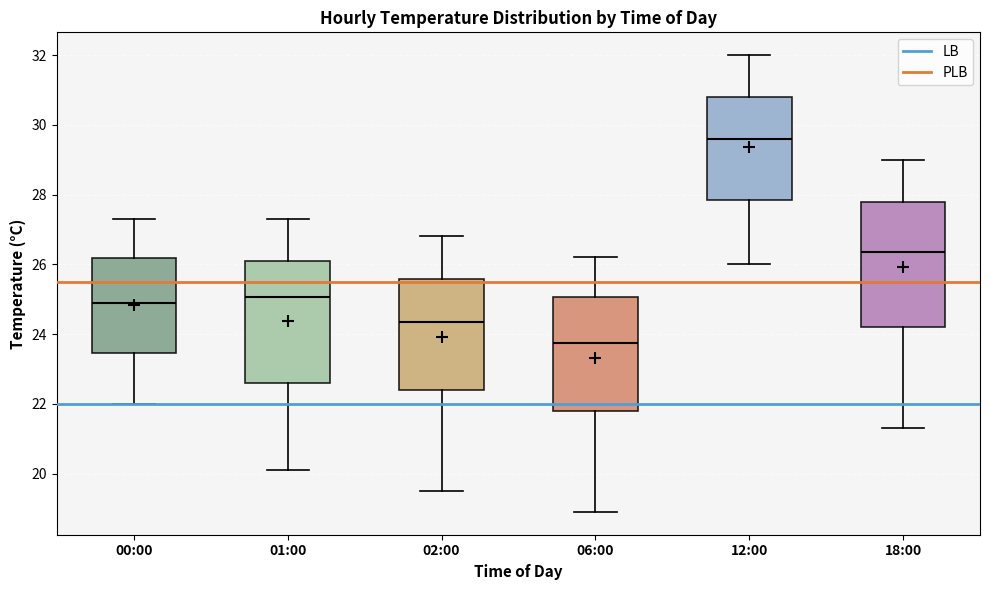

Where is the upper edge of the box for 02:00 on the y-axis? The values are not printed on the chart, so give them approximately, as read against the axis.

25.6